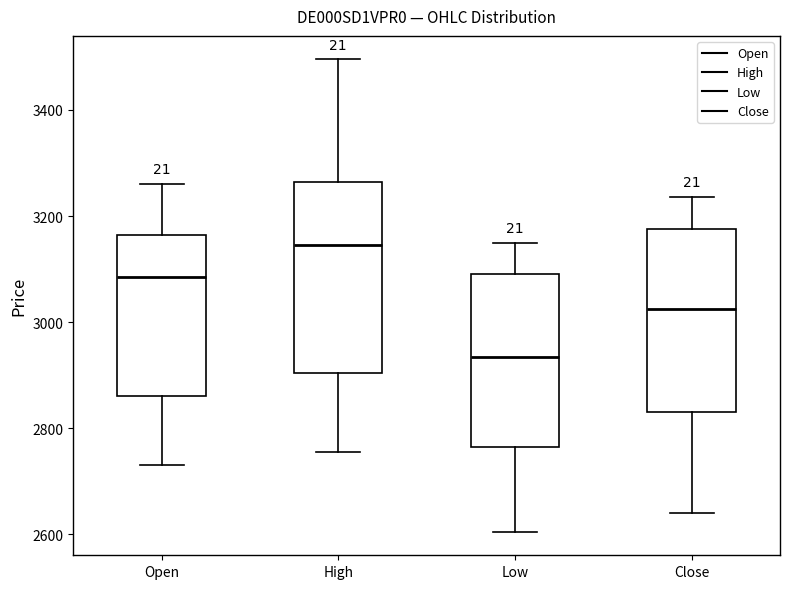

Which box has the lowest median line?

Low